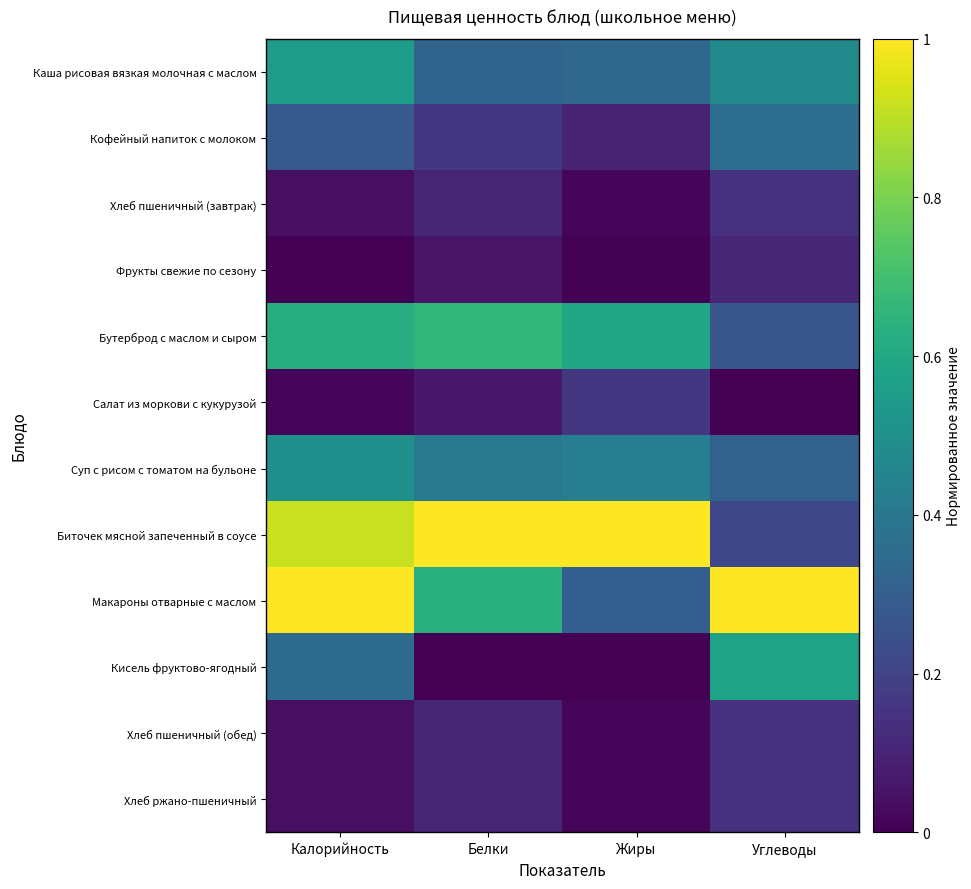

At how many categories does at least one series exceed 0?

4